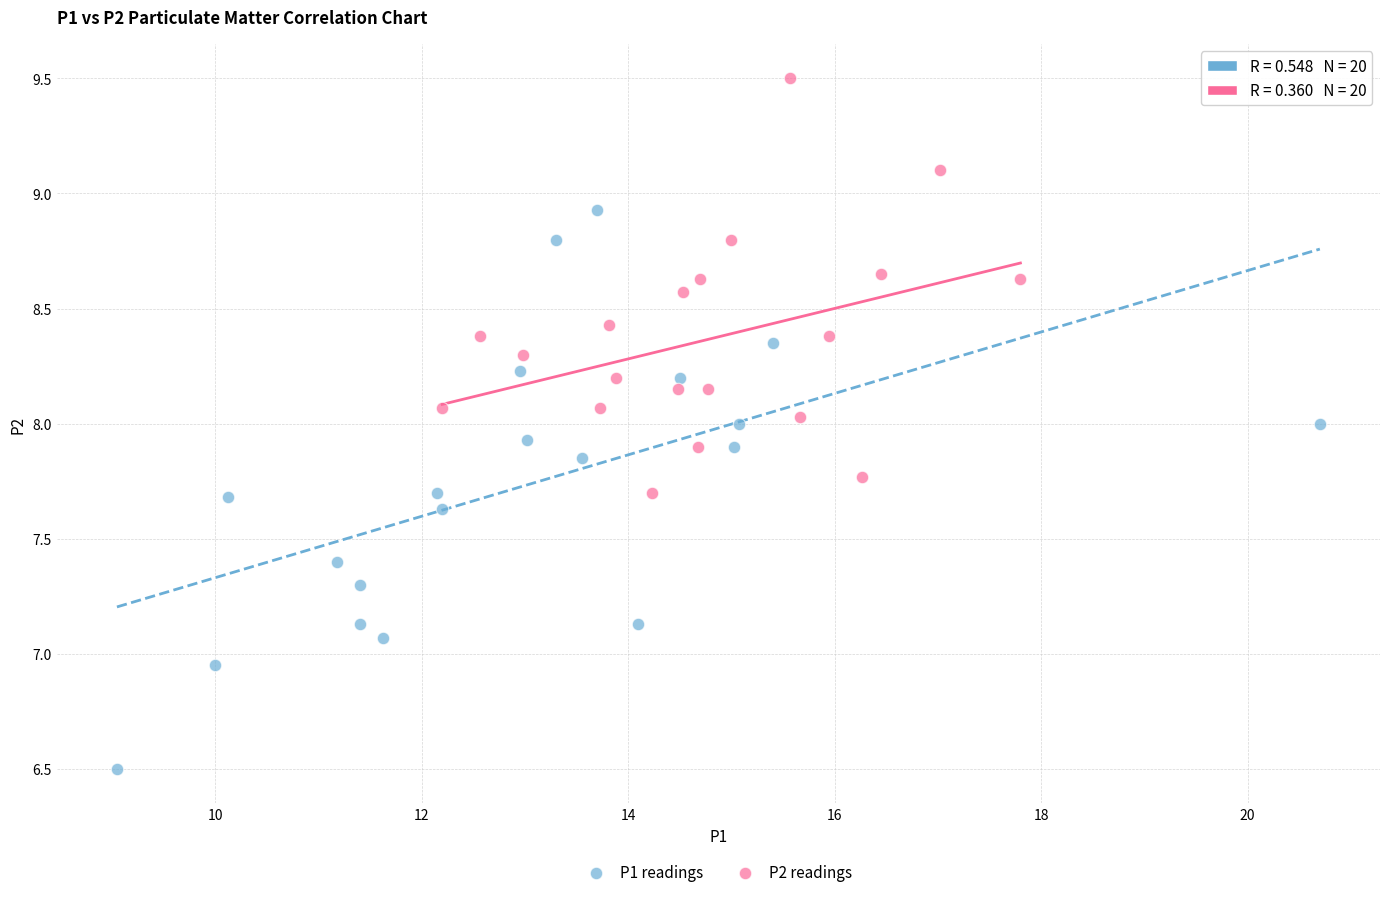

Which series contains the highest Y value?

P2 readings